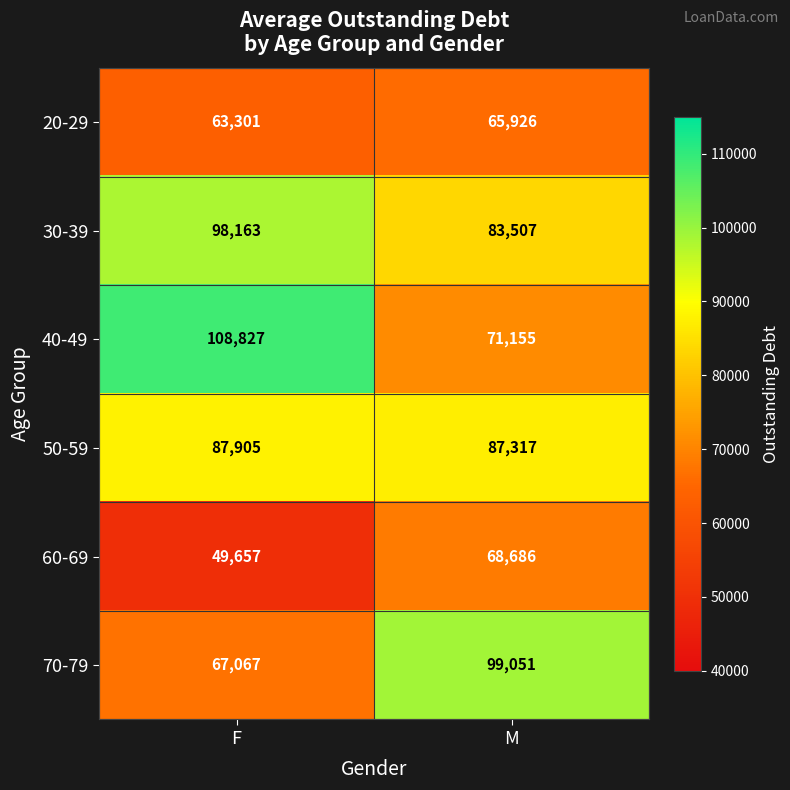

Which series has the widest spread of values?

40-49